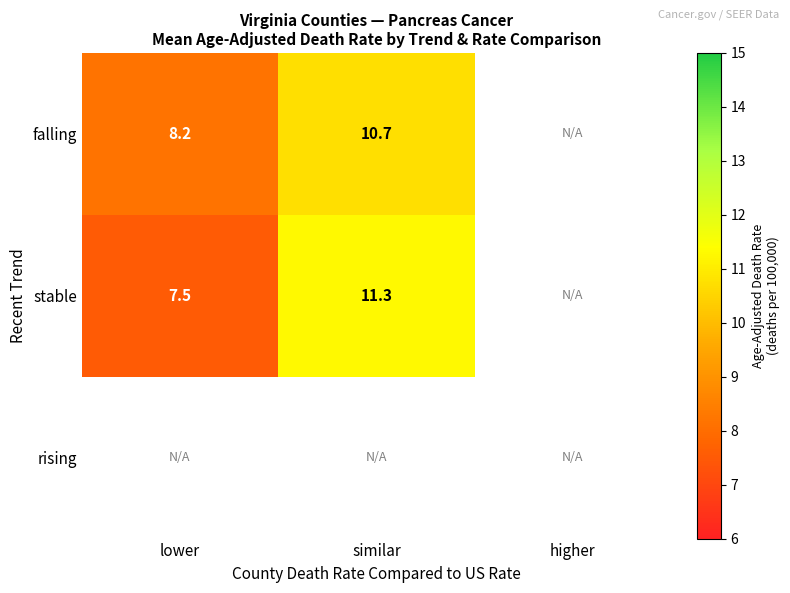

The stable series shows 7.5 at lower. True or false?

True